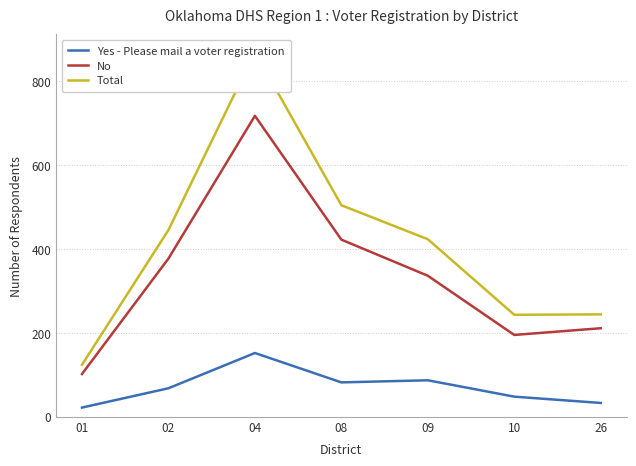

Is it true that No equals 377 at 02?

True